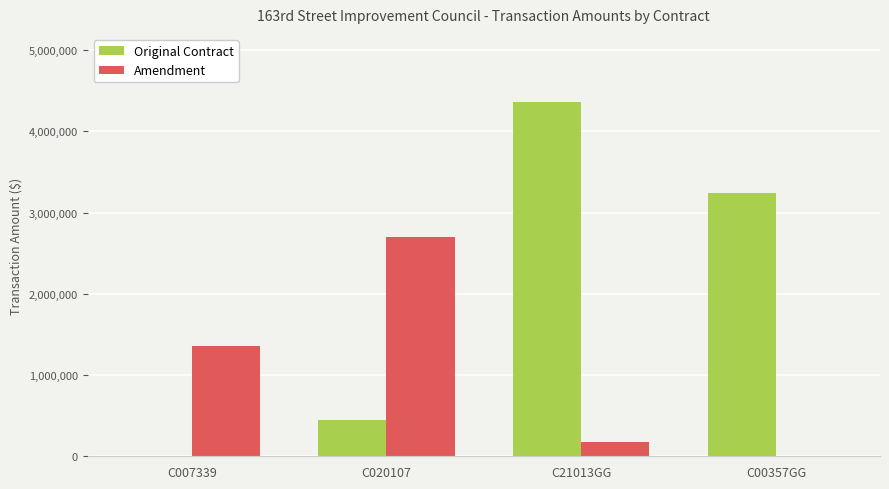

The Amendment series shows -1387981 at C00357GG. True or false?

False